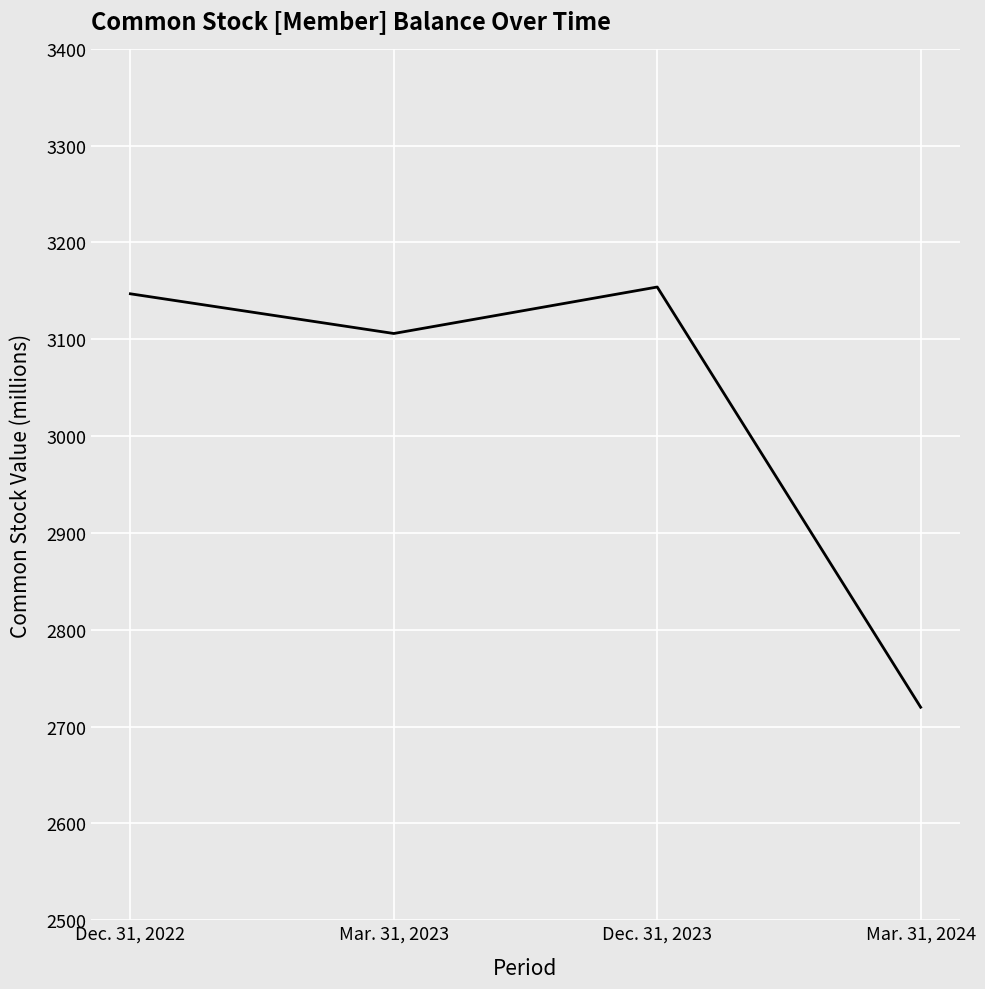

Rank the categories by value from lowest to highest.

Mar. 31, 2024, Mar. 31, 2023, Dec. 31, 2022, Dec. 31, 2023